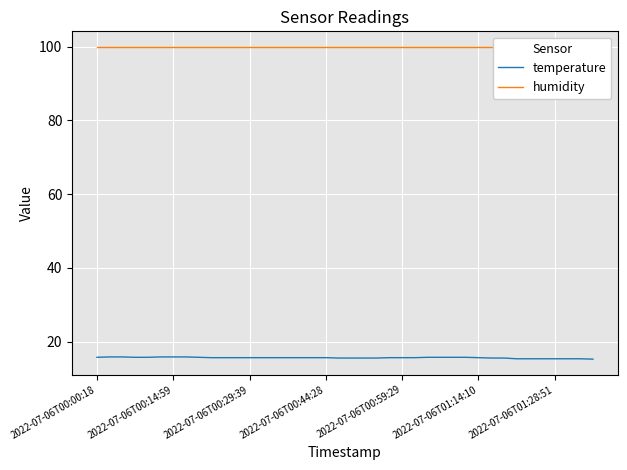

Between 2022-07-06T00:00:18 and 23, which series saw the biggest shift?

temperature